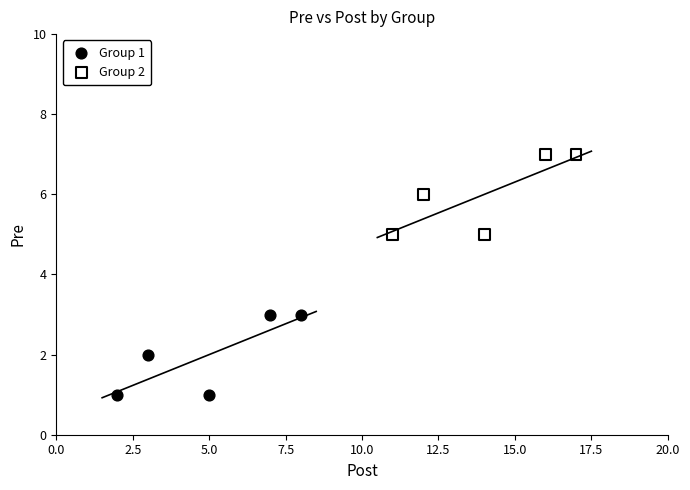

Which series contains the lowest Y value?

Group 1